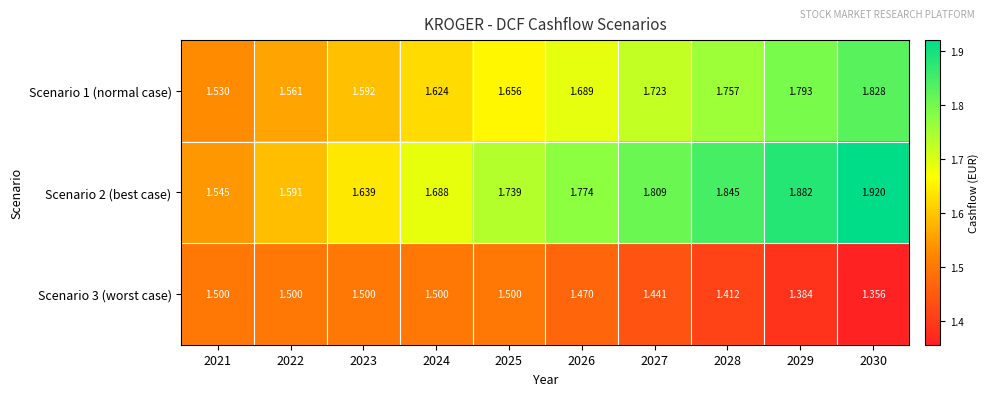

Rank the series at 2021 from highest to lowest value.

Scenario 2 (best case), Scenario 1 (normal case), Scenario 3 (worst case)